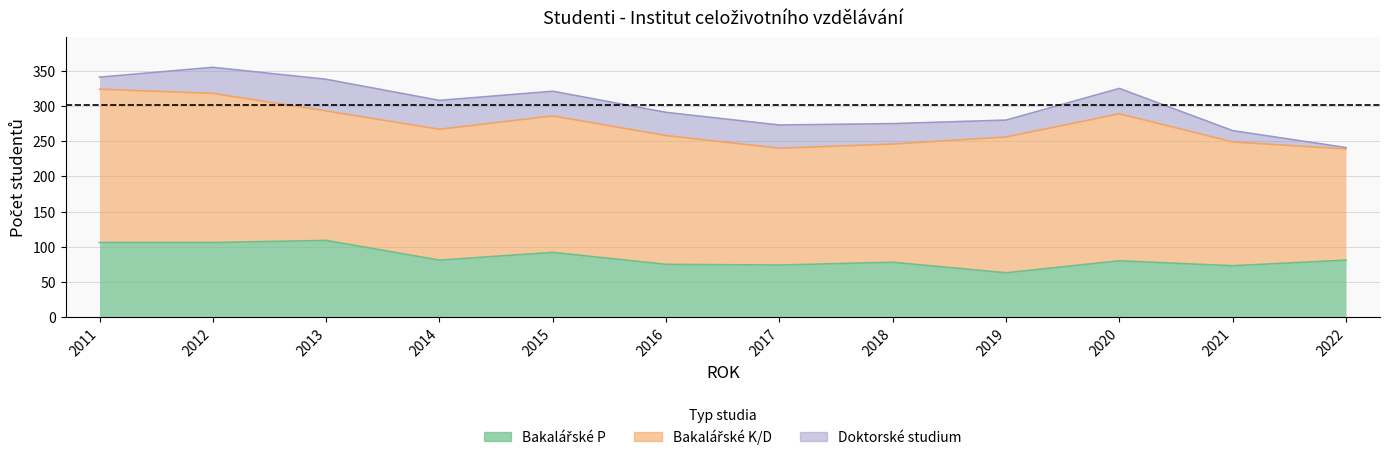

Reading right to left, transcribe all the data shown in this chart.

Bakalářské P: 2022=81	2021=73	2020=80	2019=63	2018=78	2017=74	2016=75	2015=92	2014=81	2013=109	2012=106	2011=106
Bakalářské K/D: 2022=158	2021=176	2020=209	2019=193	2018=168	2017=166	2016=183	2015=194	2014=186	2013=184	2012=212	2011=218
Doktorské studium: 2022=2	2021=16	2020=36	2019=24	2018=29	2017=33	2016=33	2015=35	2014=41	2013=45	2012=37	2011=17